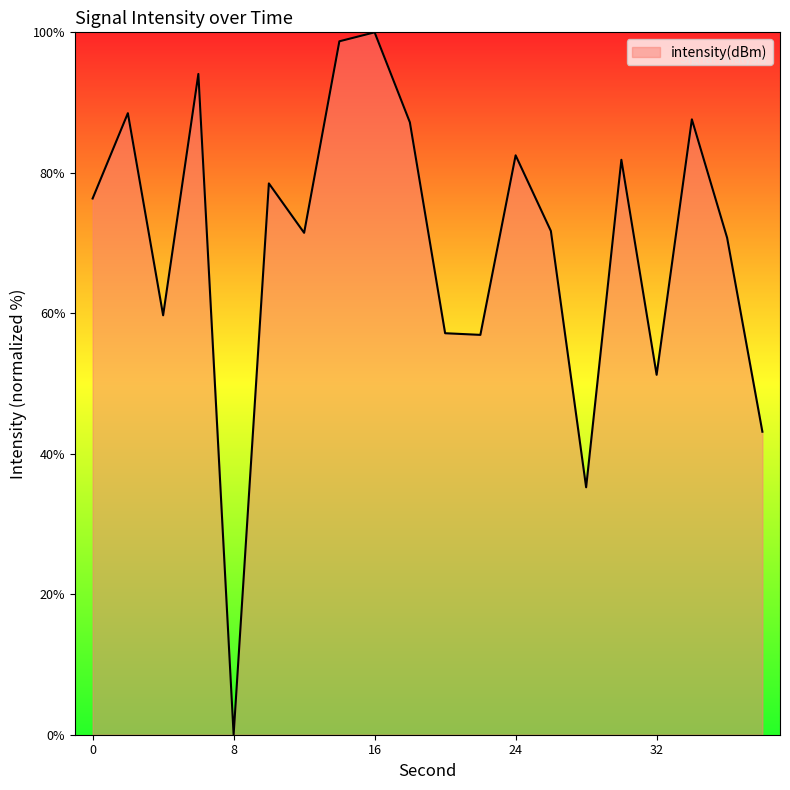

What is the difference between the maximum and minimum values?

100.0